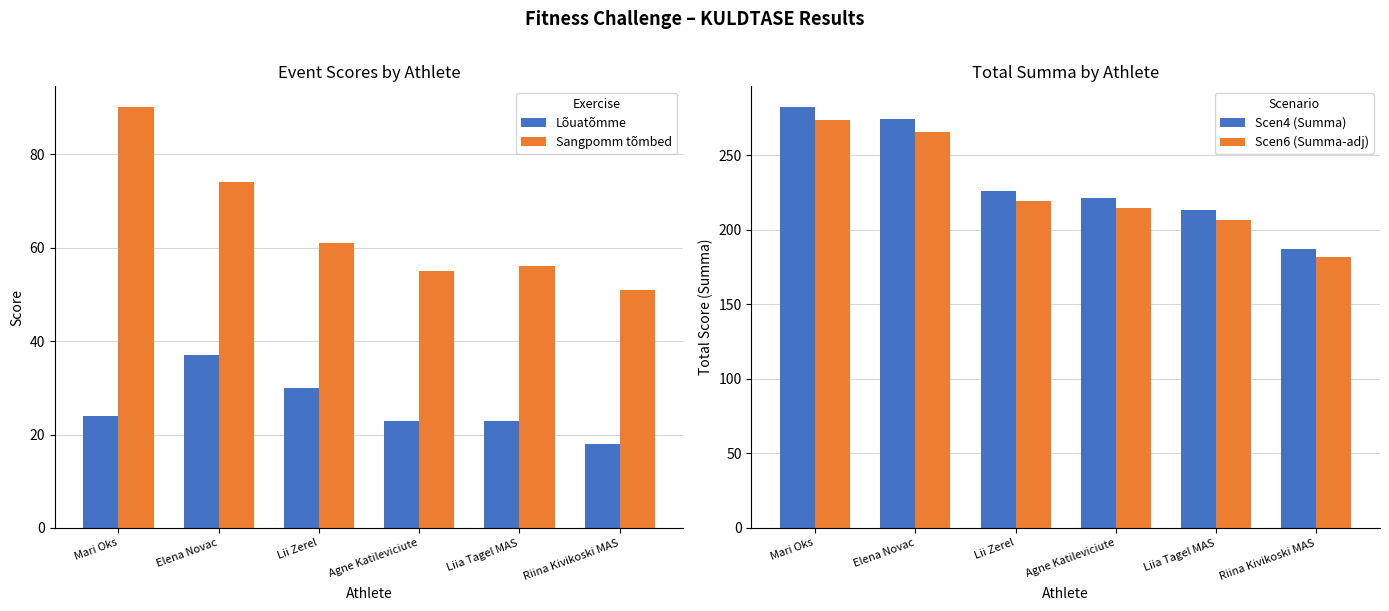

Which category has the highest value in the Scen6 (Summa-adj) series?

Mari Oks